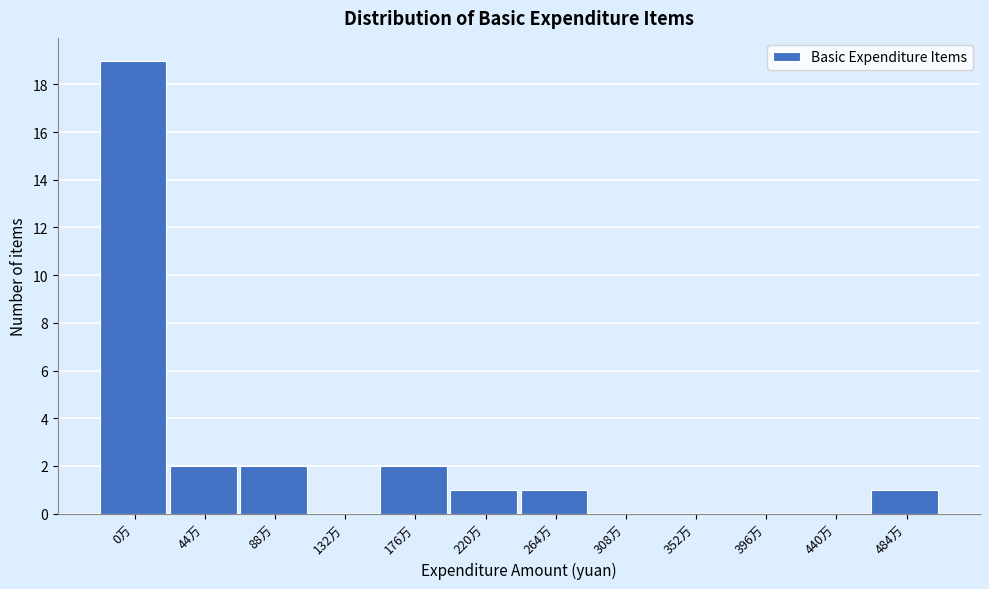

Reading right to left, what are all the values shown in this chart?

484万=1	440万=0	396万=0	352万=0	308万=0	264万=1	220万=1	176万=2	132万=0	88万=2	44万=2	0万=19